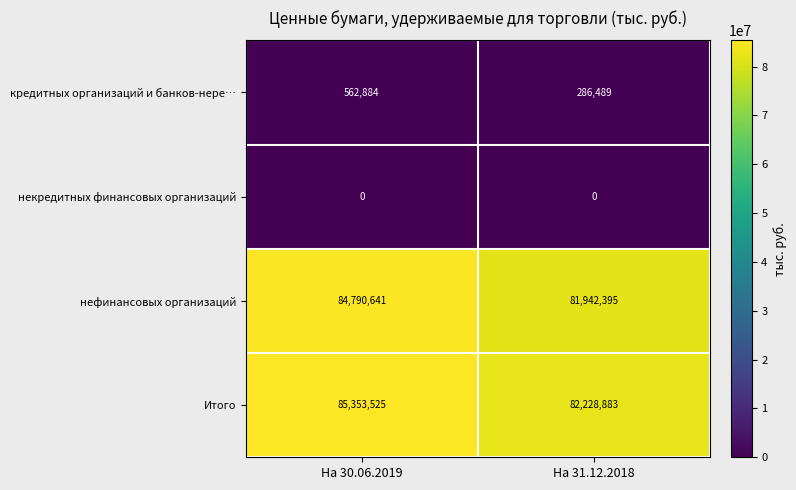

At На 30.06.2019, list the series in order from smallest to largest.

некредитных финансовых организаций, кредитных организаций и банков-нере…, нефинансовых организаций, Итого